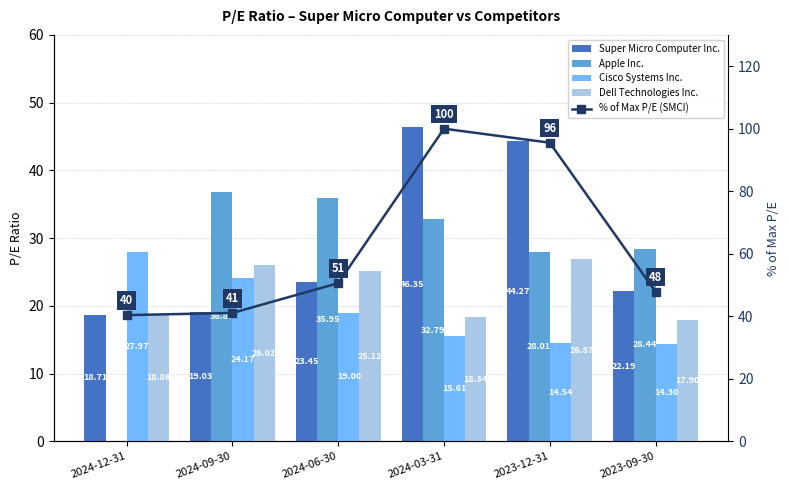

Reading left to right, extract all data points from this chart.

Super Micro Computer Inc.: 18.7	19.0	23.4	46.4	44.3	22.2
Apple Inc.: 0.0	36.9	36.0	32.8	28.0	28.4
Cisco Systems Inc.: 28.0	24.2	19.0	15.6	14.5	14.3
Dell Technologies Inc.: 18.9	26.0	25.1	18.3	26.9	17.9
% of Max P/E (SMCI): 40.4	41.1	50.6	100.0	95.5	47.9